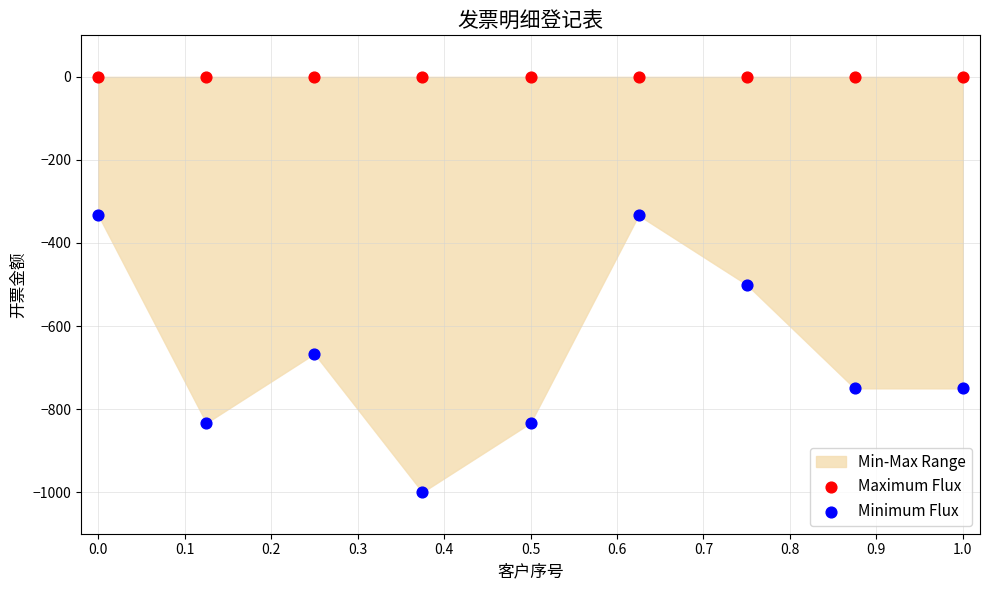

Which series reaches the minimum Y coordinate?

Minimum Flux